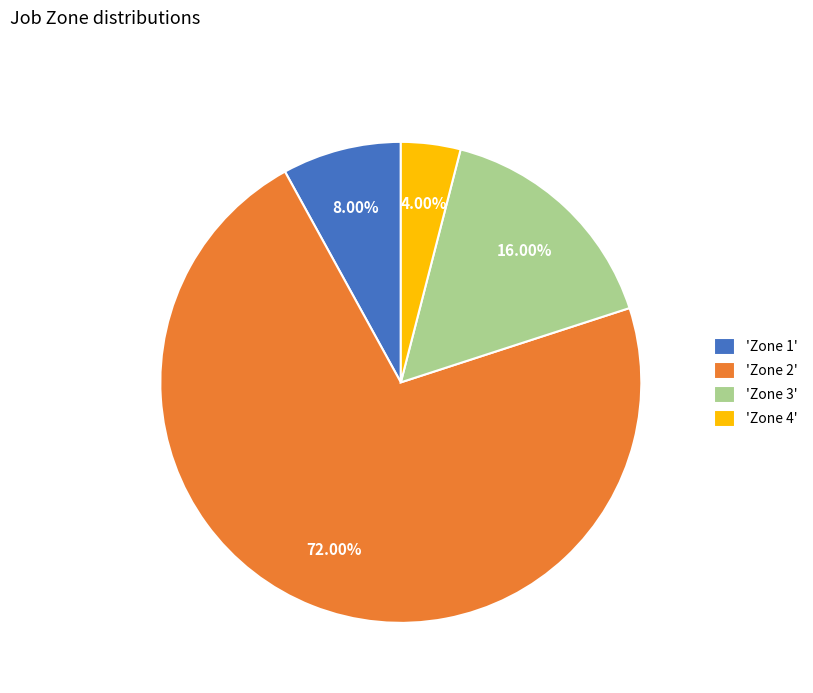

Approximately how many times larger is the value at 'Zone 1' compared to 'Zone 3'?

0.5